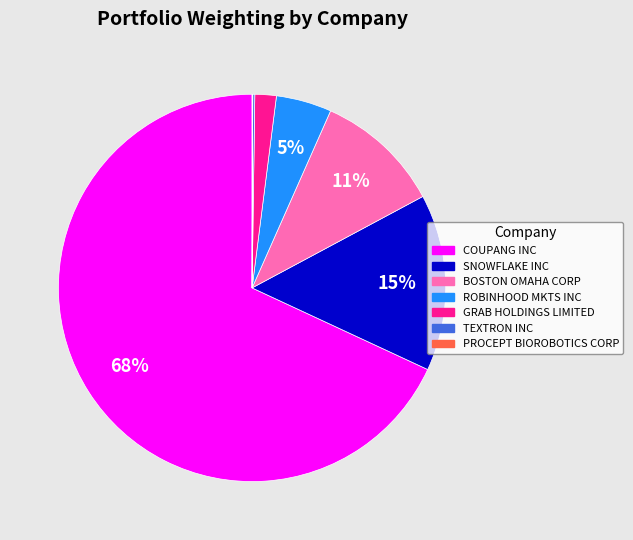

Which category has the biggest portion of the pie?

COUPANG INC